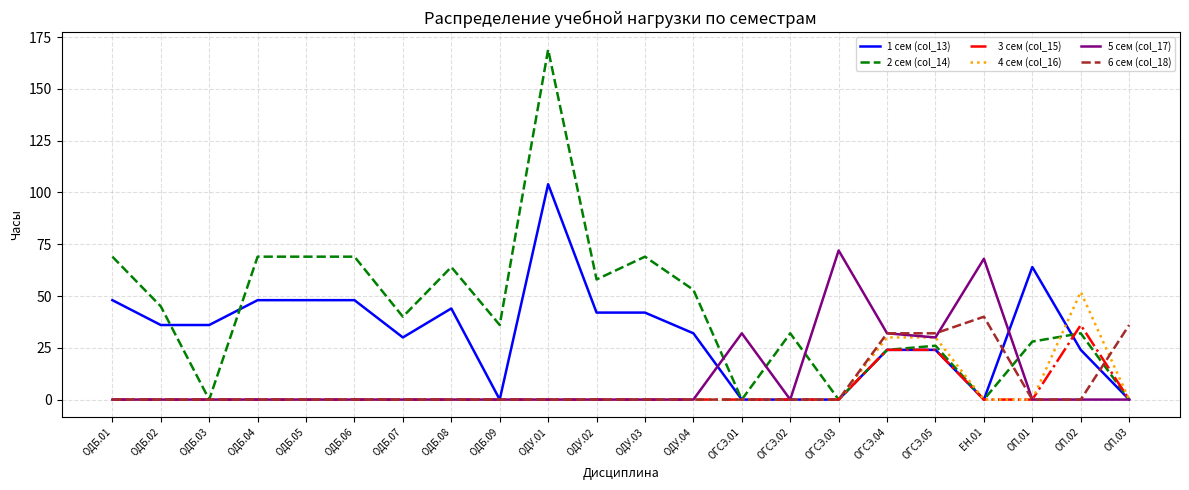

What is the maximum value for 4 сем (col_16)?

52